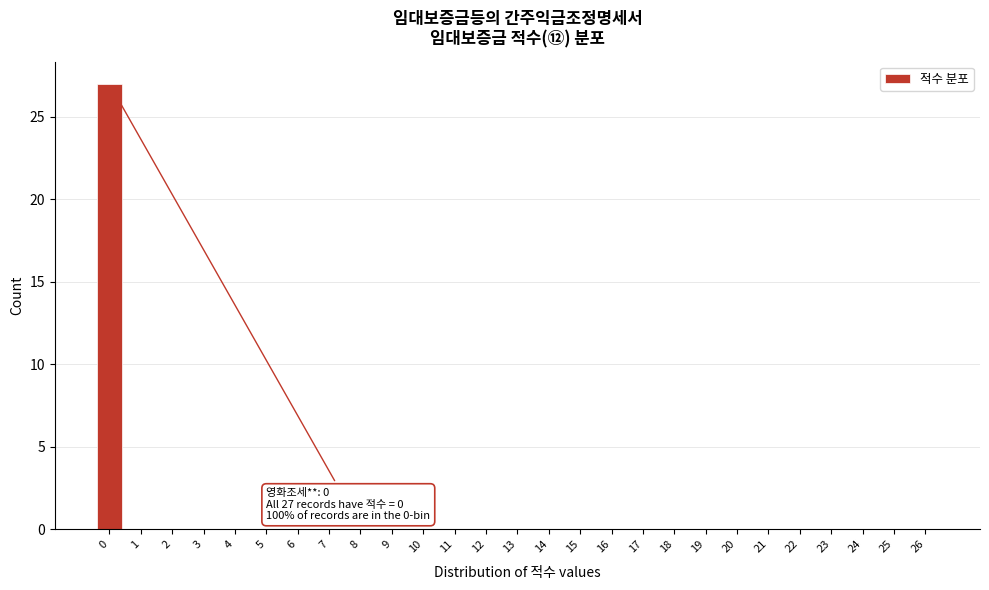

Is it true that the value at 13 is 17?

False